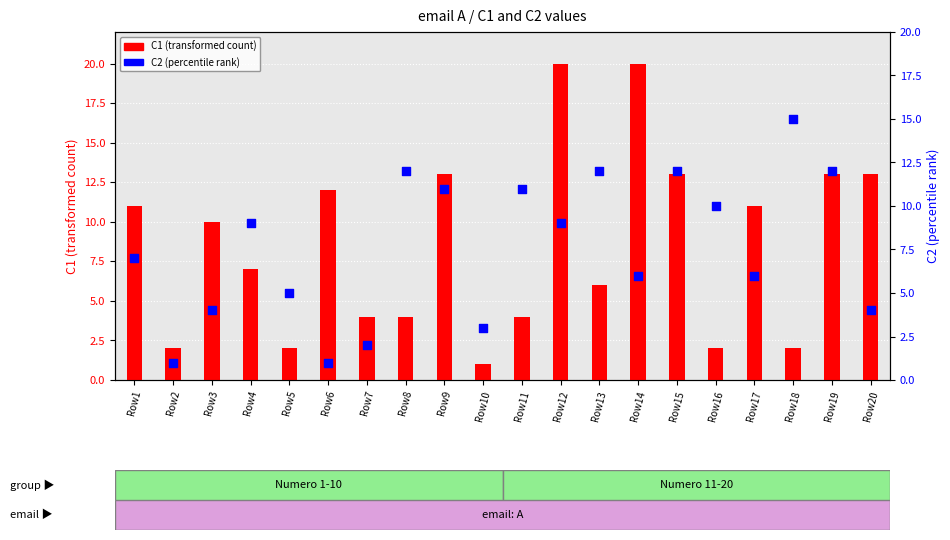

Which series has the largest total across all categories?

C1 (transformed count)